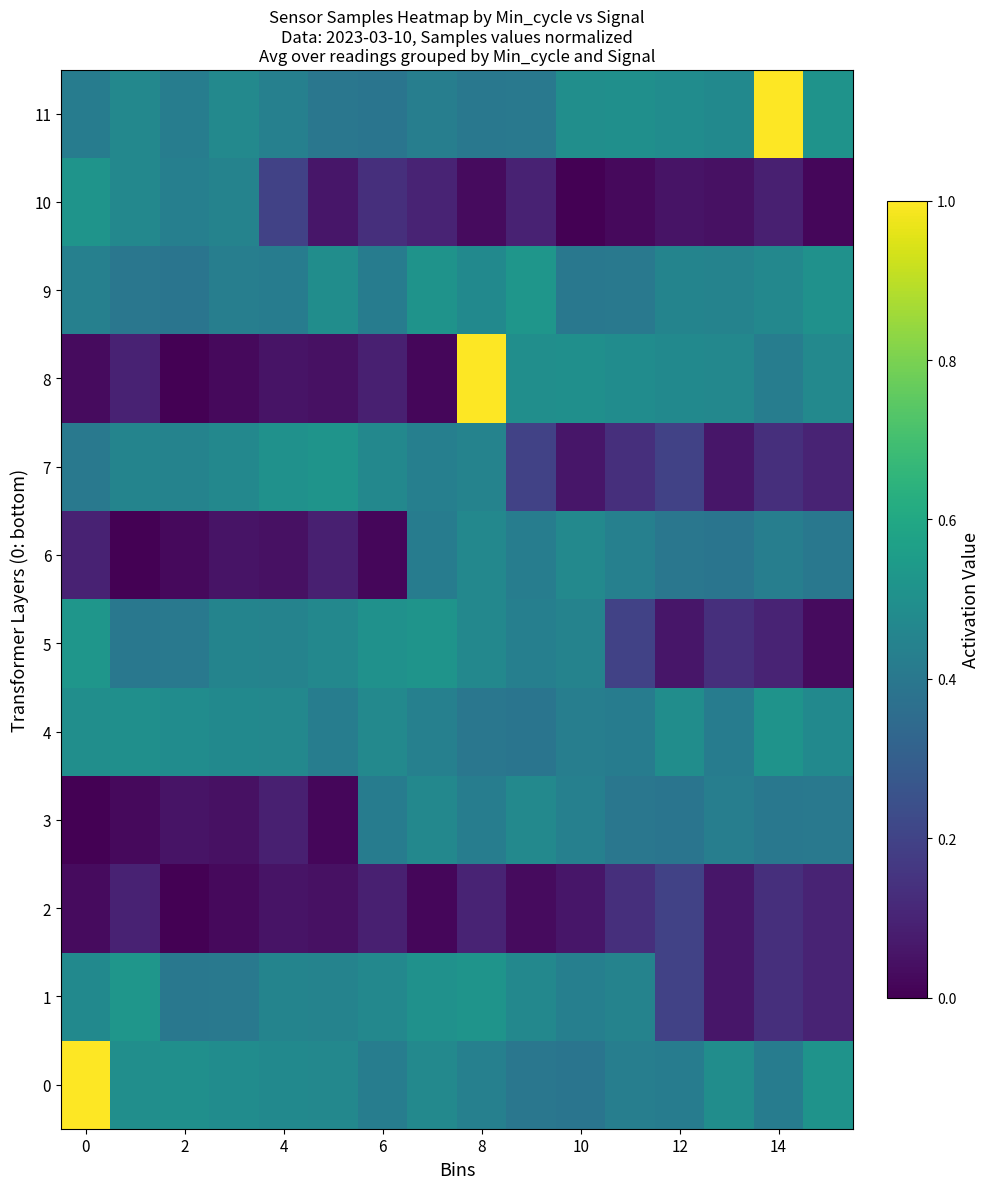

Which series has the widest spread of values?

8